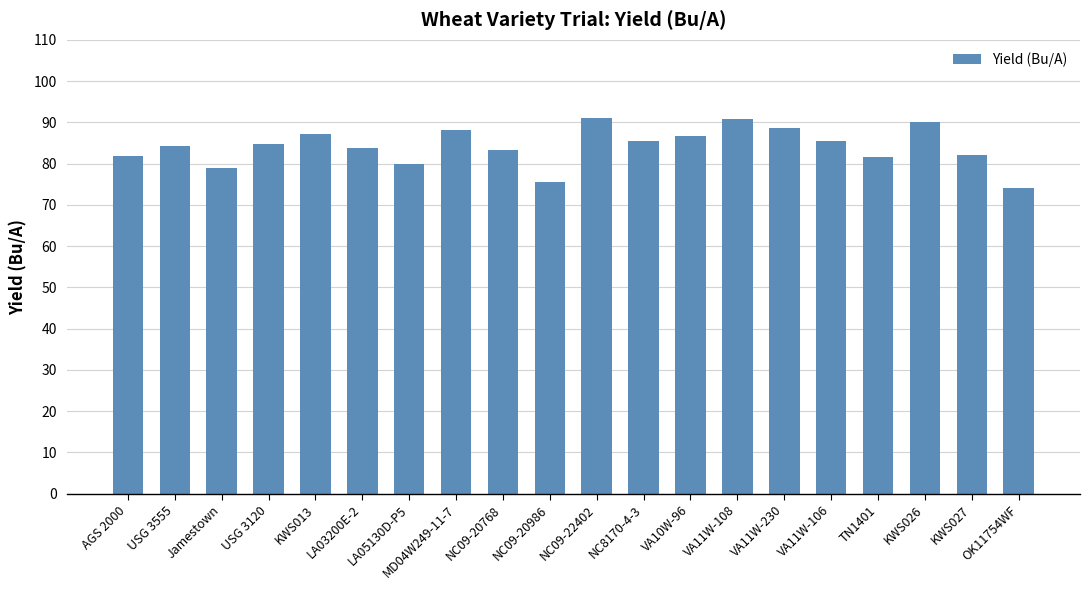

What is the value of the 4th bar from the left?

84.9